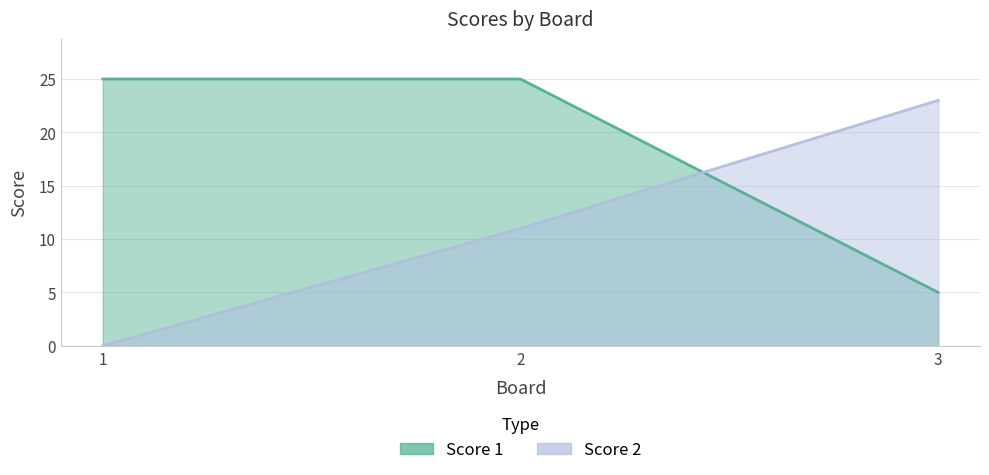

How many values in the Score 2 series exceed 11?

1